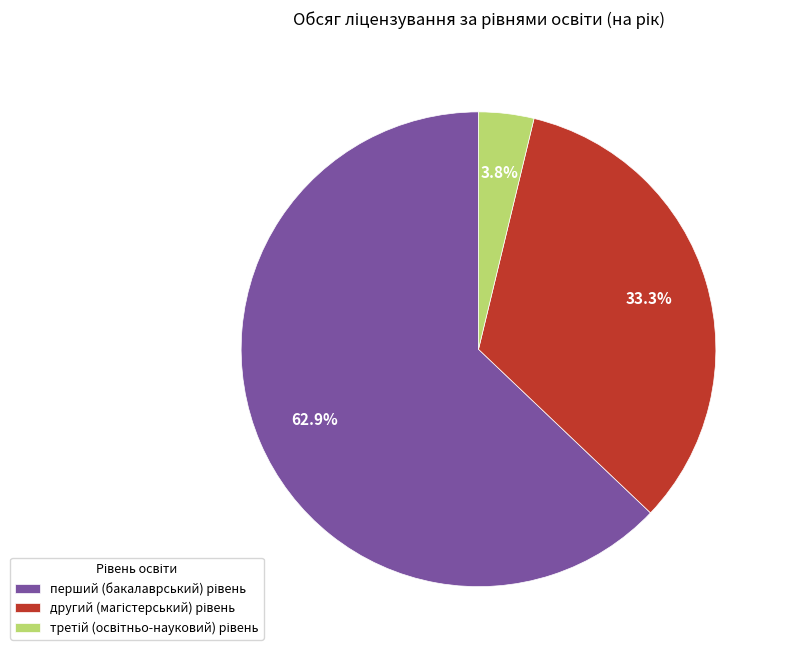

Is there a majority slice in this chart?

Yes